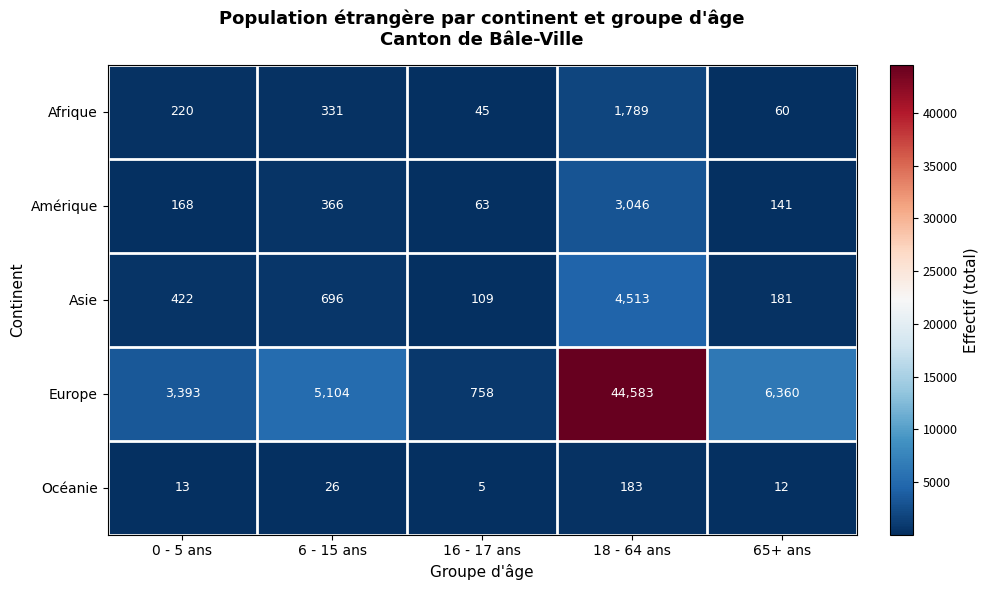

The Amérique series shows 63 at 16 - 17 ans. True or false?

True